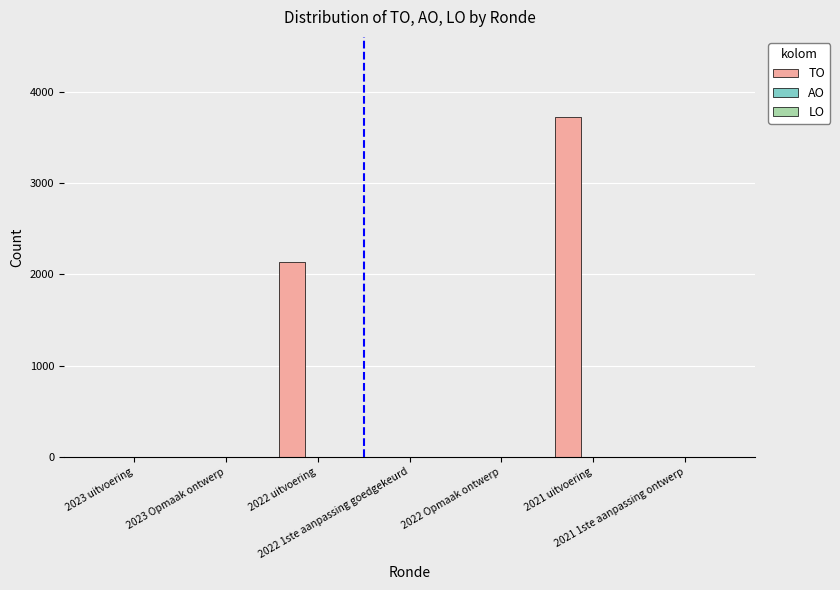

What is the sum of all values?

5852